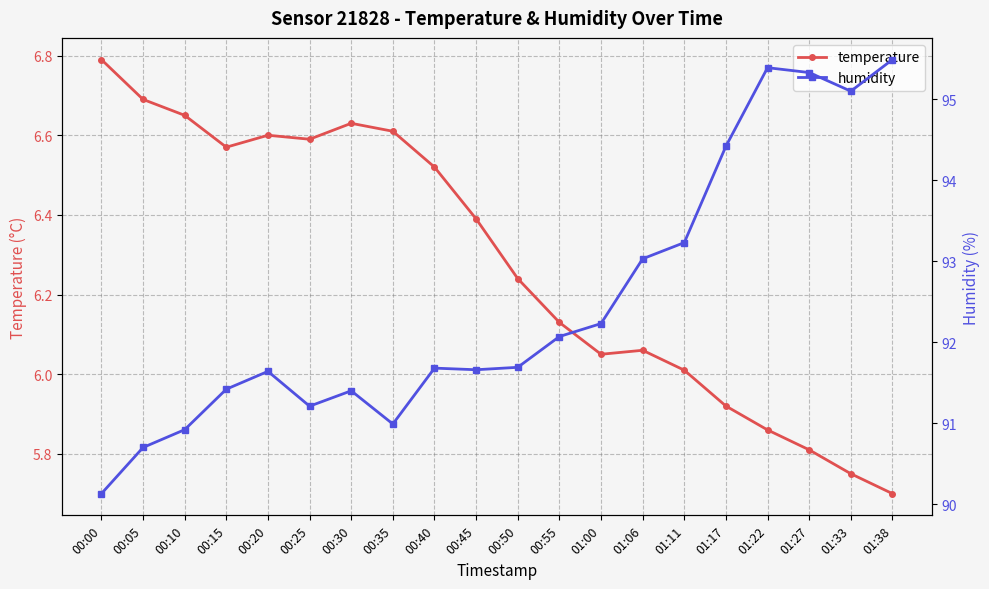

Which category has the lowest value in the humidity series?

00:00